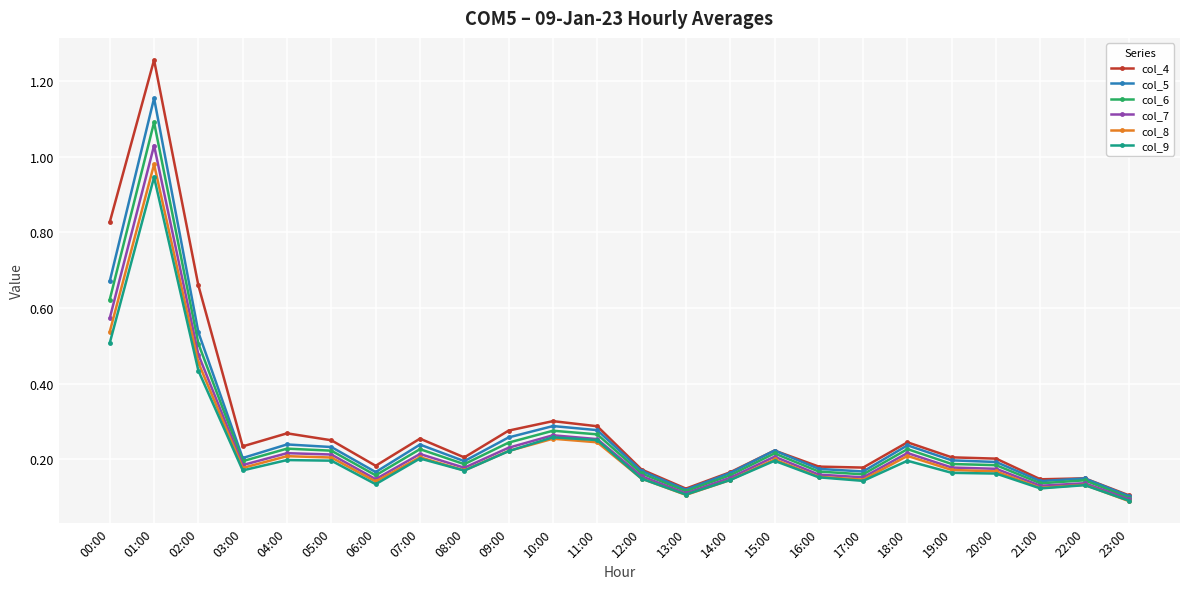

Where is the first local maximum for col_7?

01:00